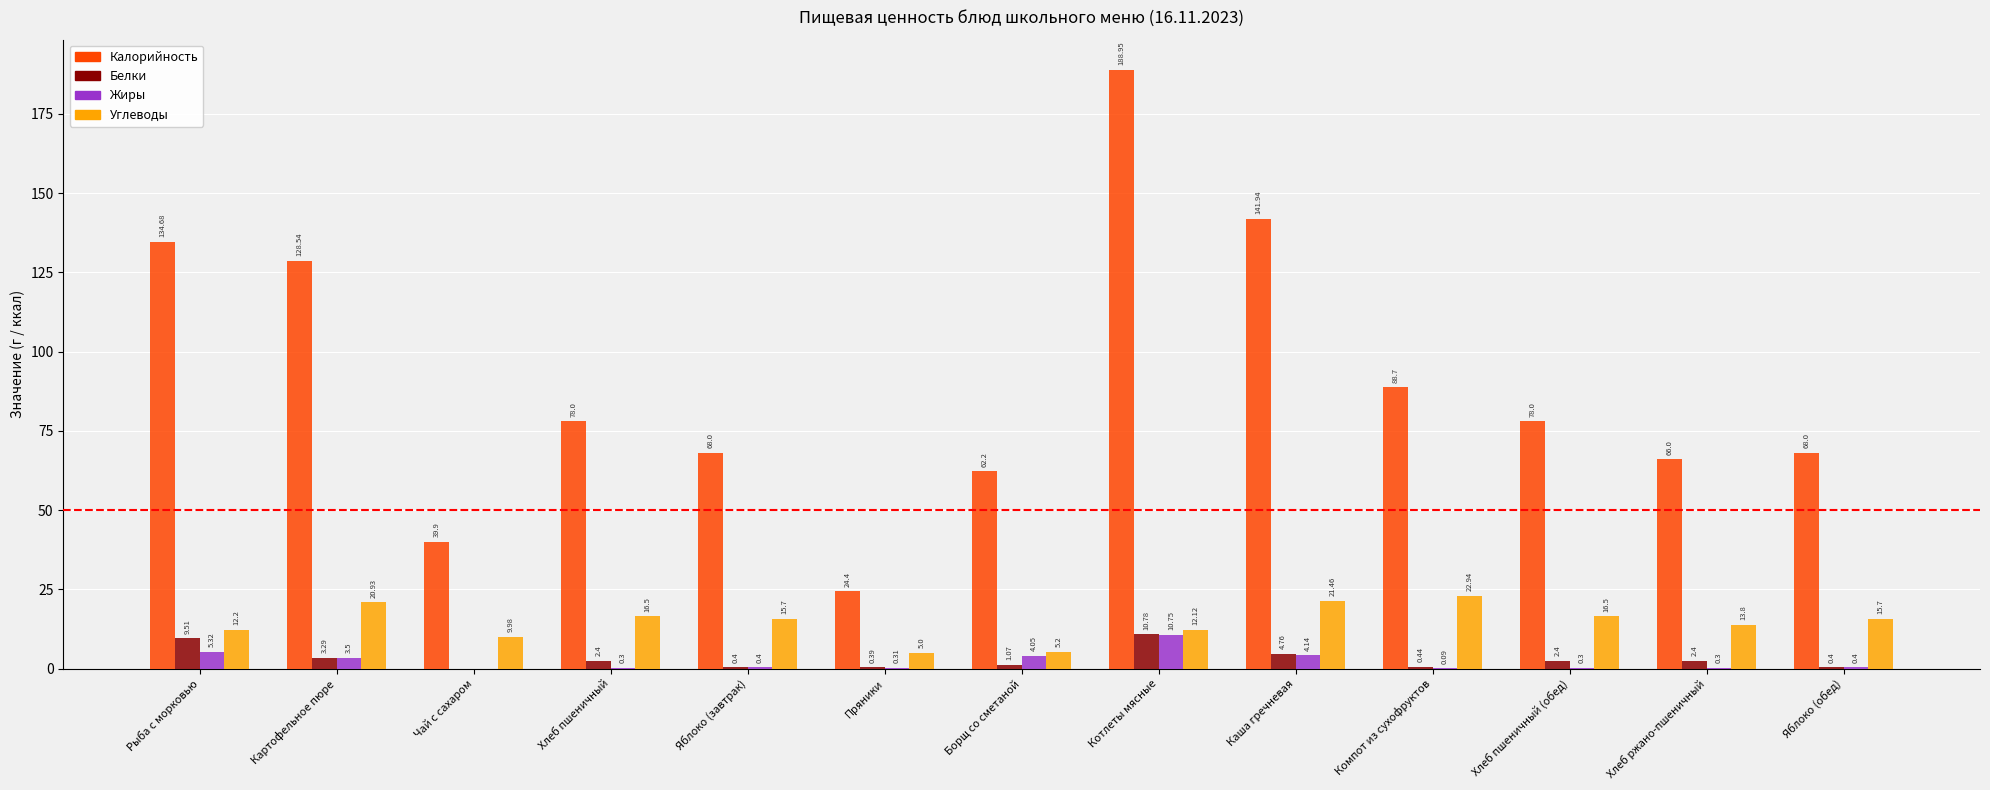

Which series has the largest total across all categories?

Калорийность